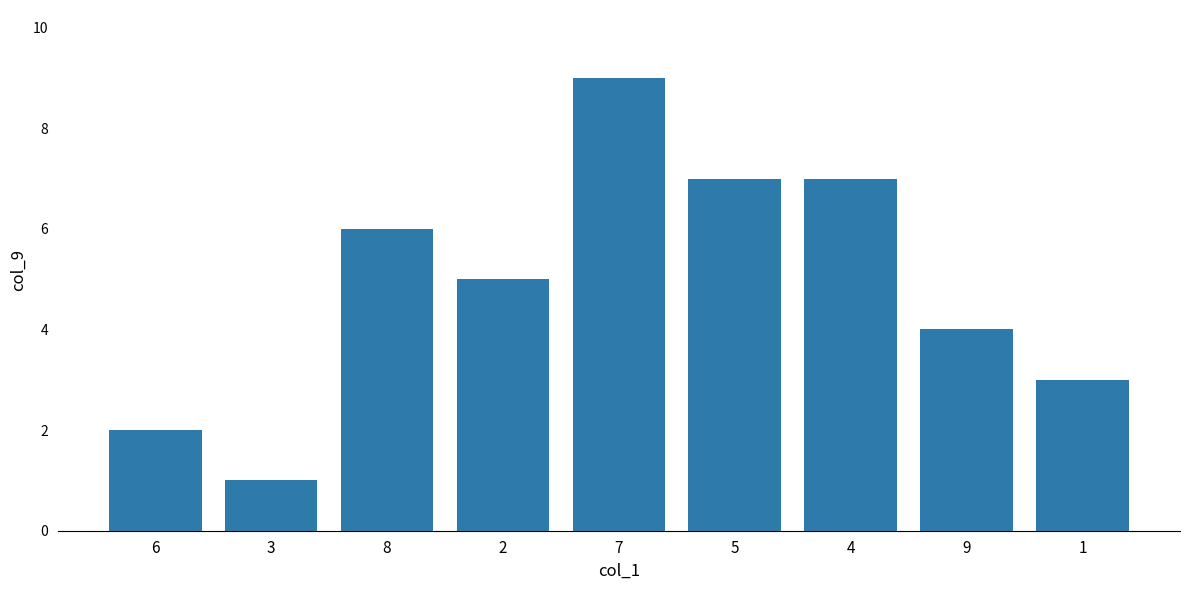

What is the label of the 9th bar from the right?

6